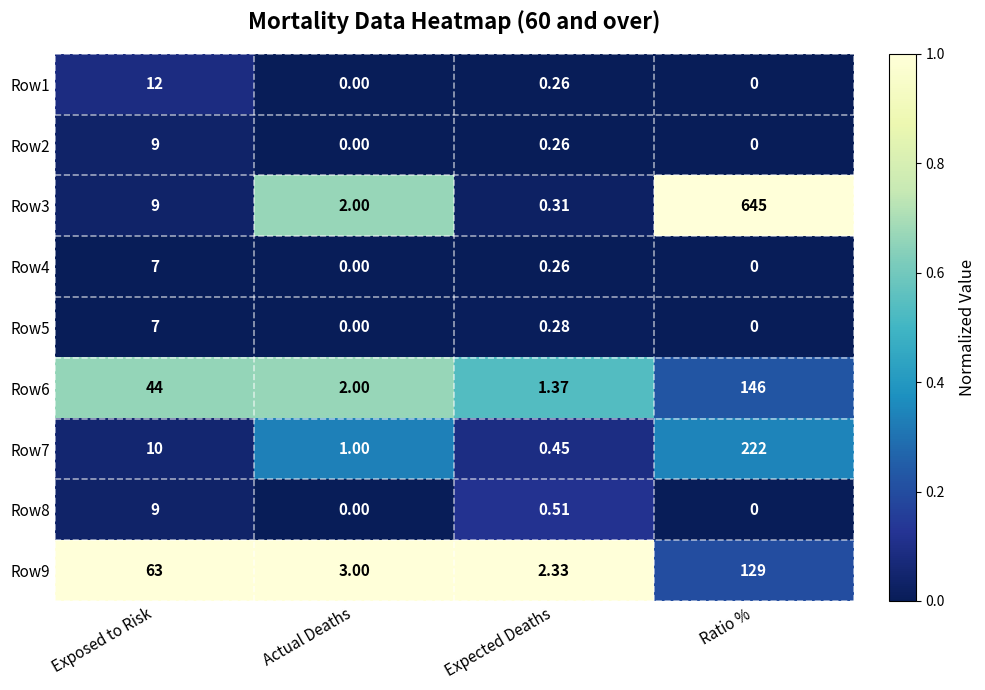

Which category has the highest value across all series?

Ratio %